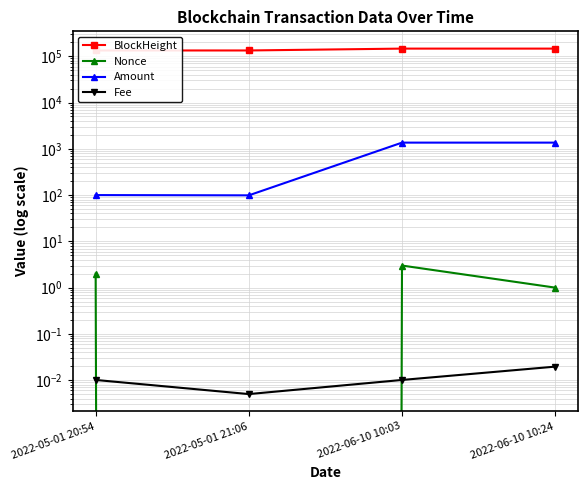

Rank the series by their maximum value, from lowest to highest.

Fee, Nonce, Amount, BlockHeight